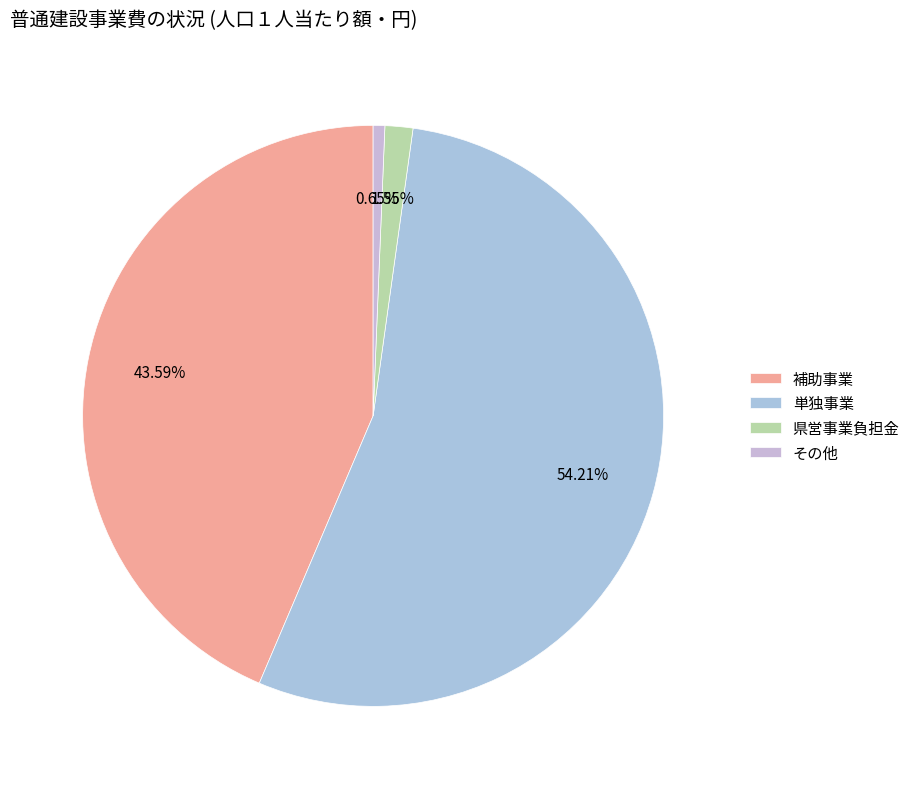

To the nearest percent, what is the average slice percentage?

25%